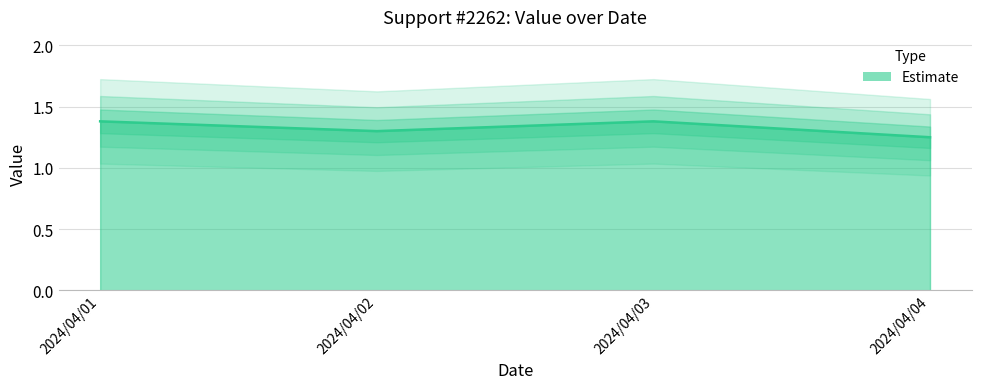

Count the number of categories in the chart.

4